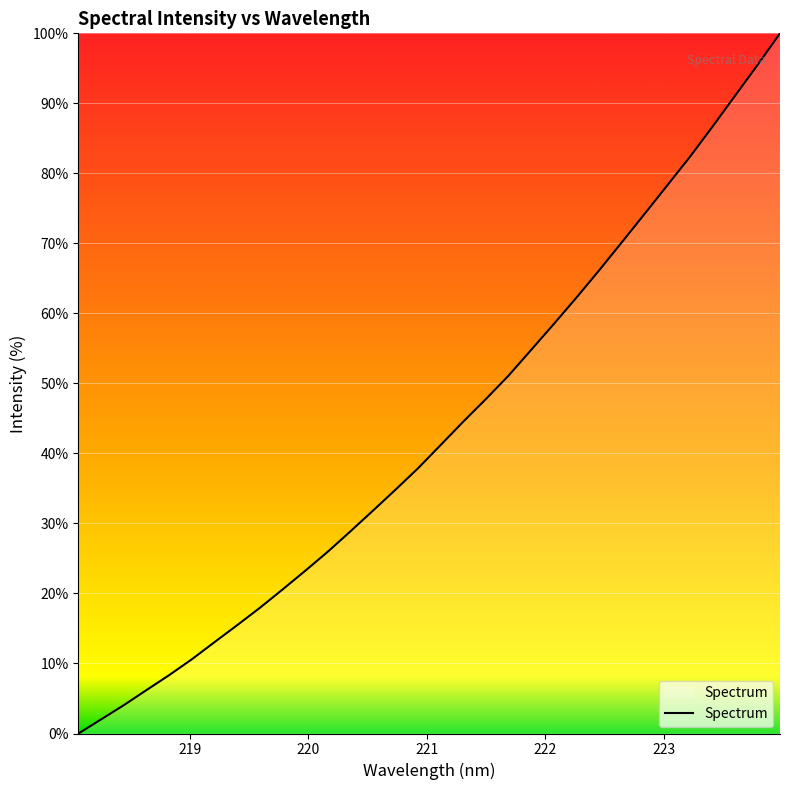

Reading left to right, what are all the values shown in this chart?

0.0	2.0	4.0	6.2	8.3	10.6	13.0	15.5	17.9	20.5	23.2	25.9	28.8	31.8	34.8	37.9	41.2	44.6	47.8	51.1	54.8	58.5	62.3	66.1	70.1	74.2	78.2	82.3	86.6	91.0	95.4	100.0